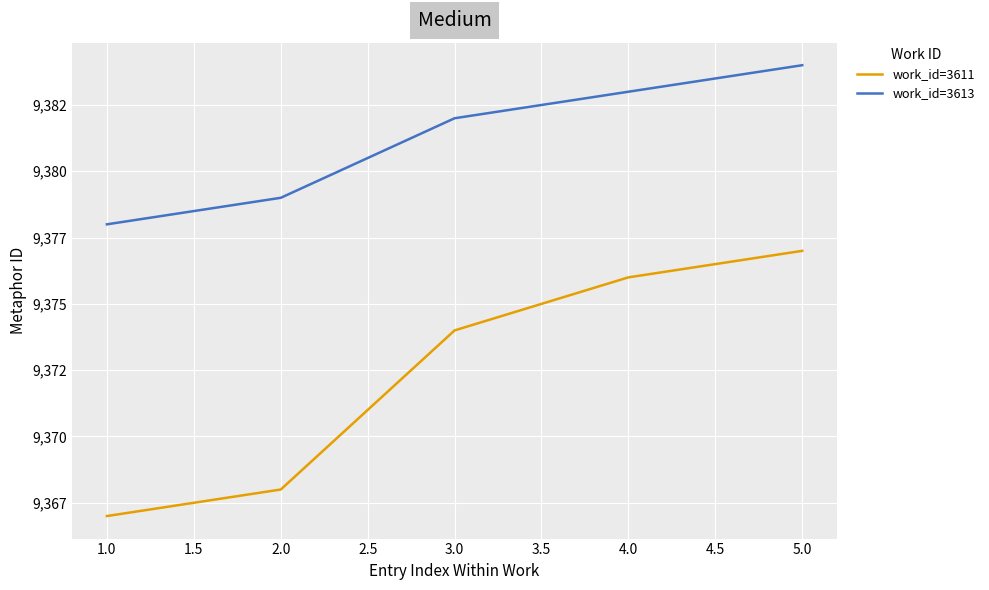

Does the chart display data point markers on the line(s)?

No